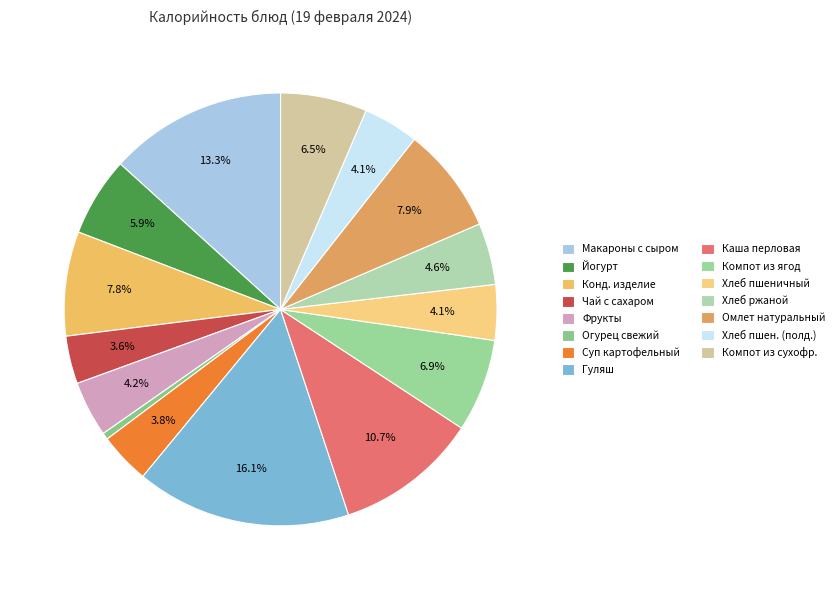

How many slices are in this pie chart?

15